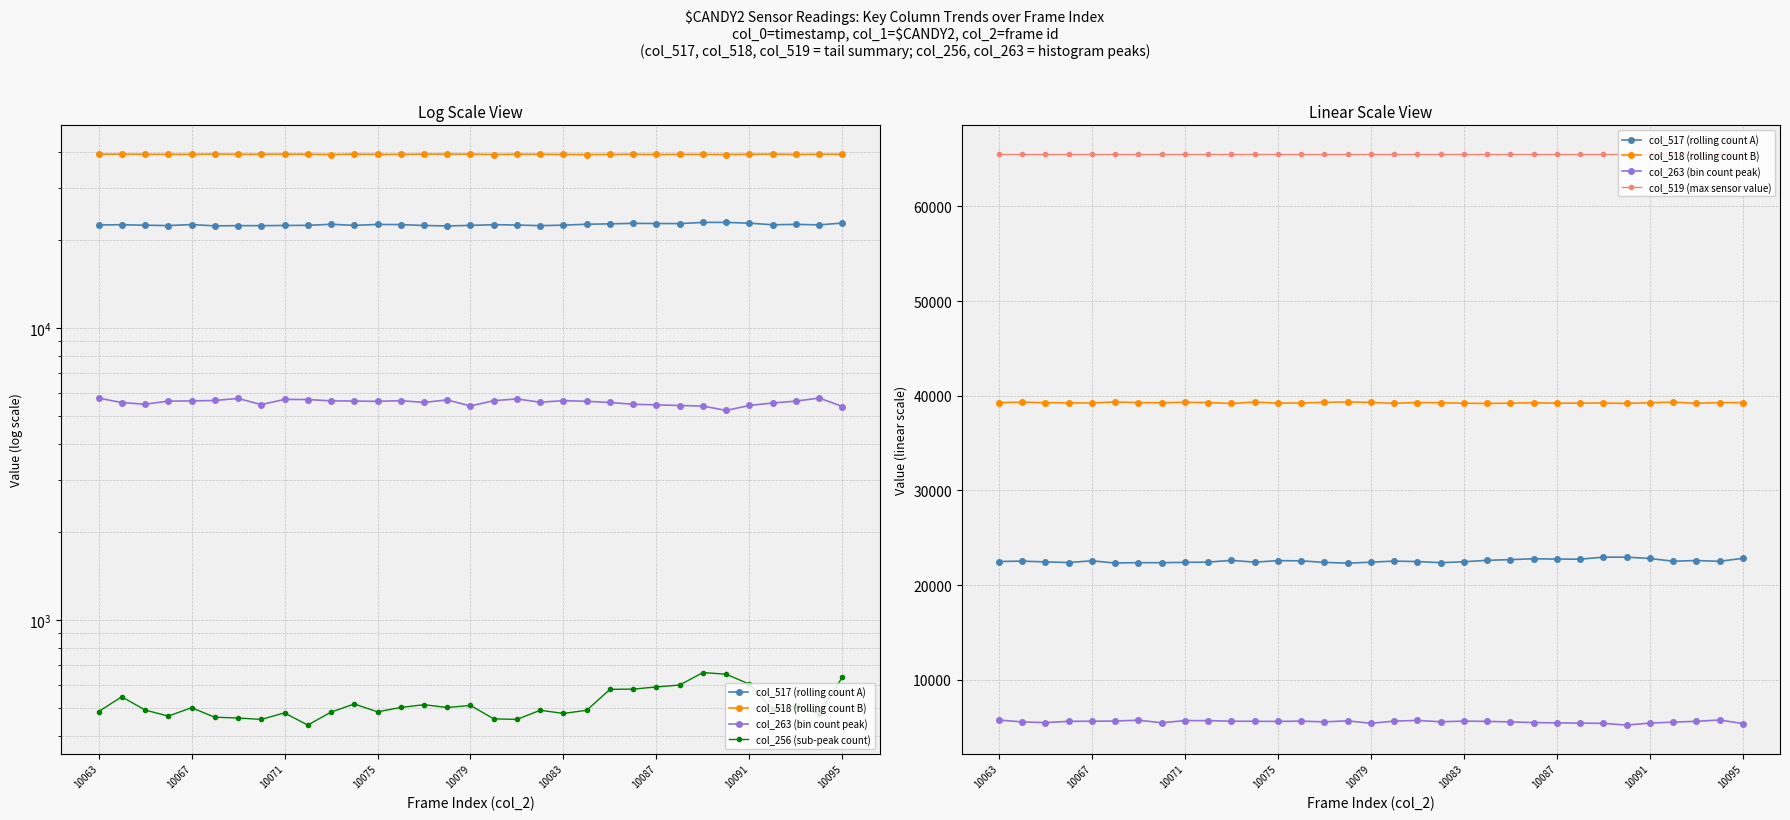

What is the total value across all series at 10071?

133207